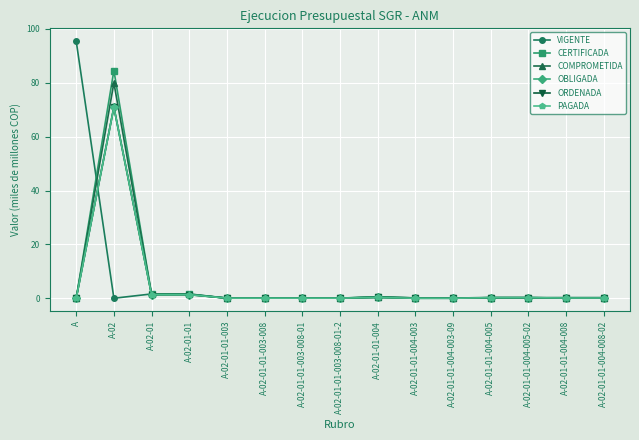

The value of ORDENADA at A-02-01-01-004-005-02 is 0.2. True or false?

True